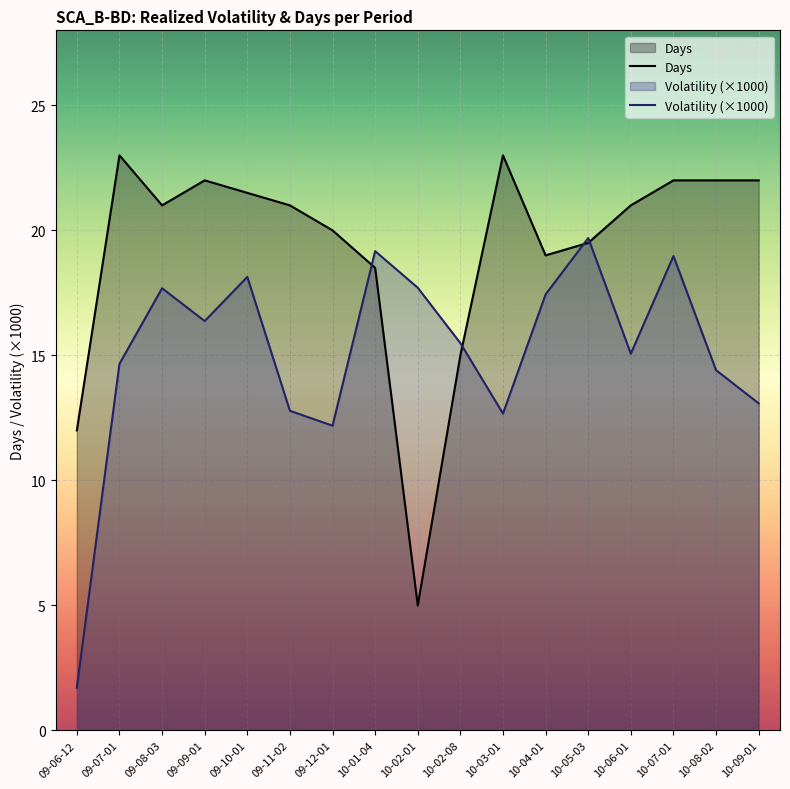

List the series in order of their peak value, highest first.

Days, Volatility (×1000)